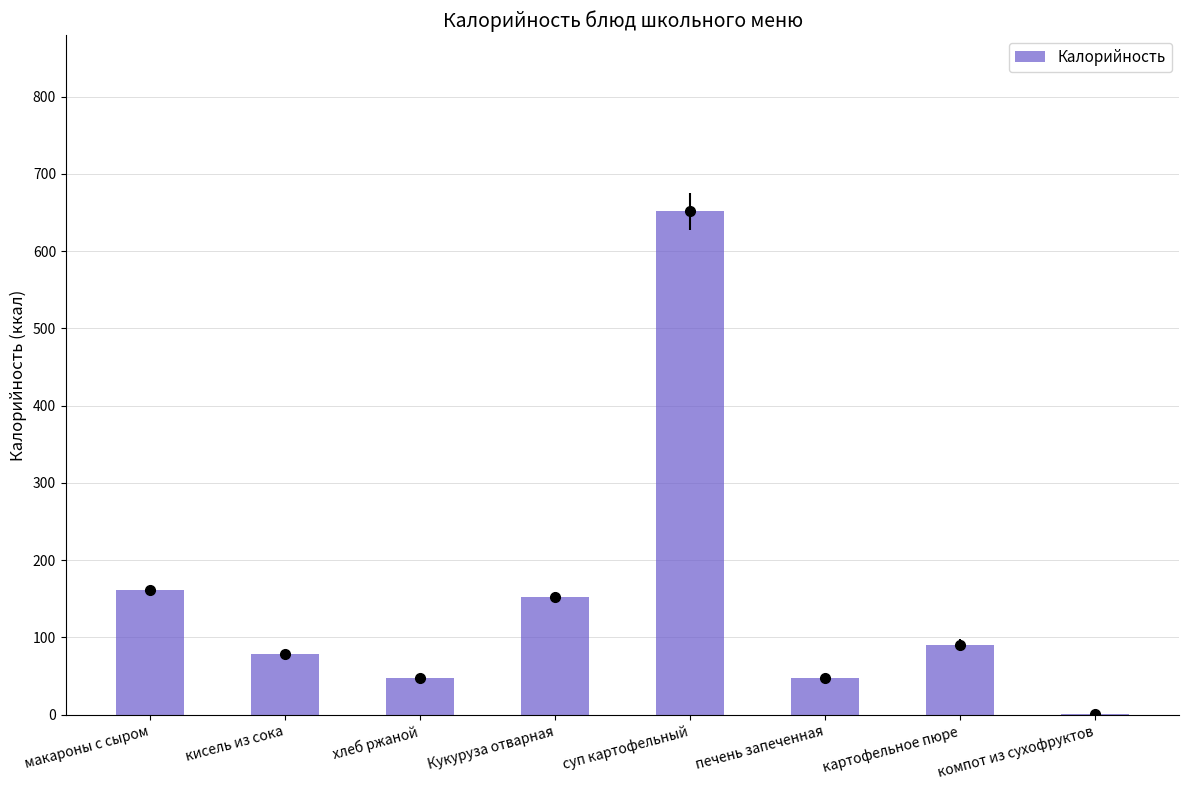

What is the maximum value shown in the chart?

651.5